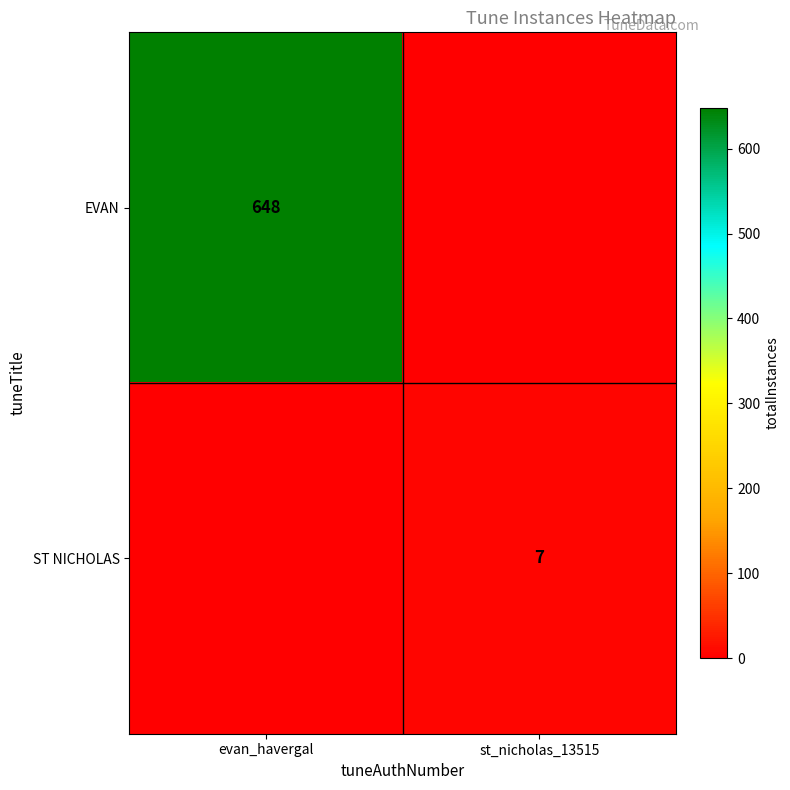

The EVAN series shows 1003 at evan_havergal. True or false?

False